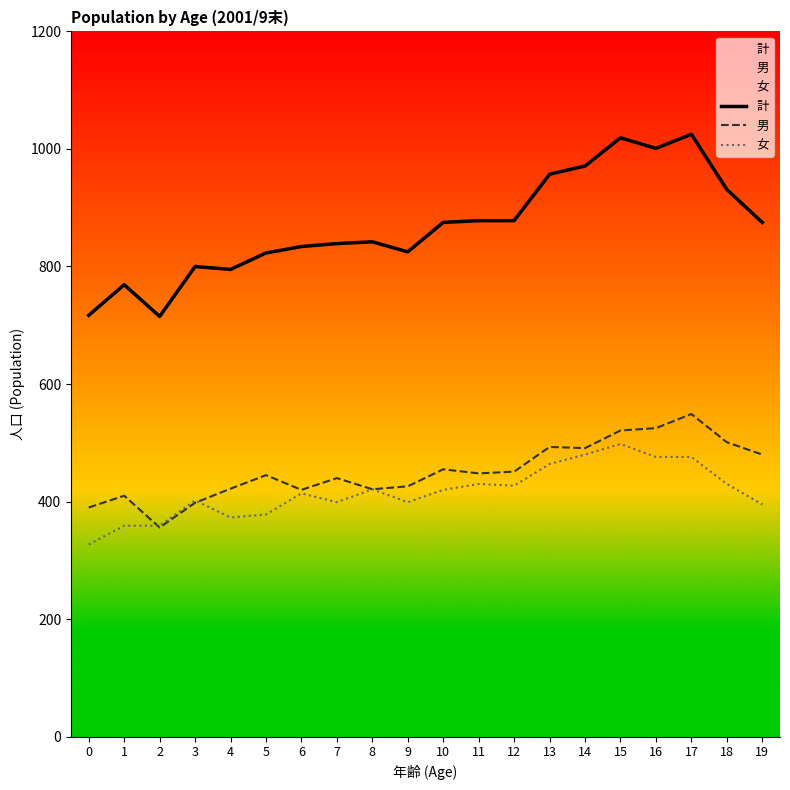

What is the value of the 計 point at the 19th from the left?

931